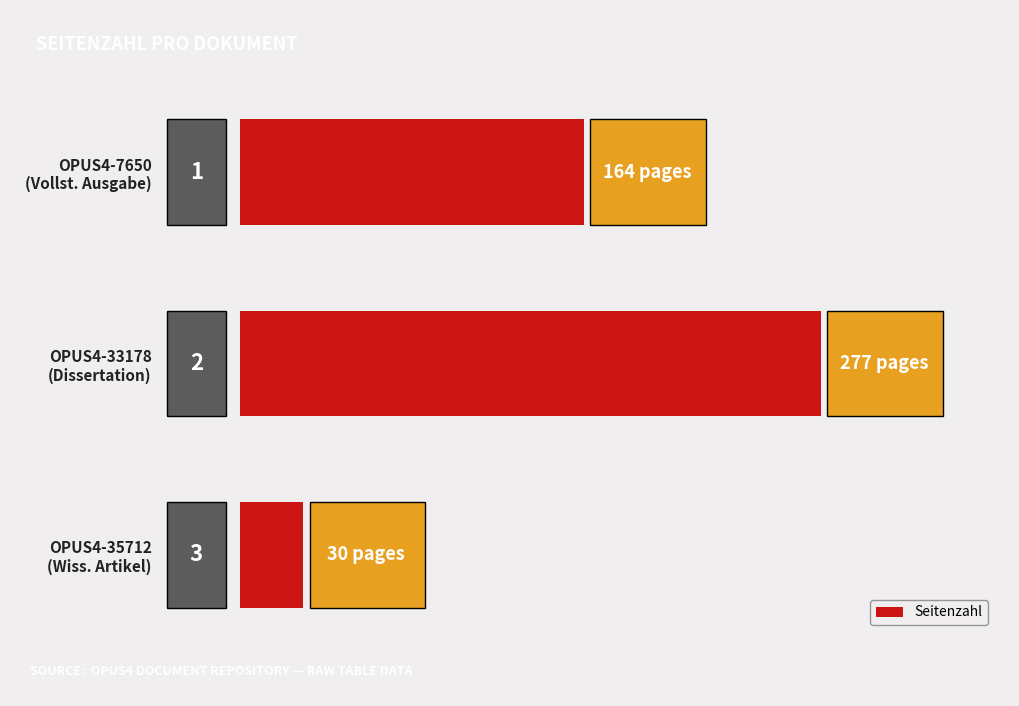

Does the chart contain any negative values?

No